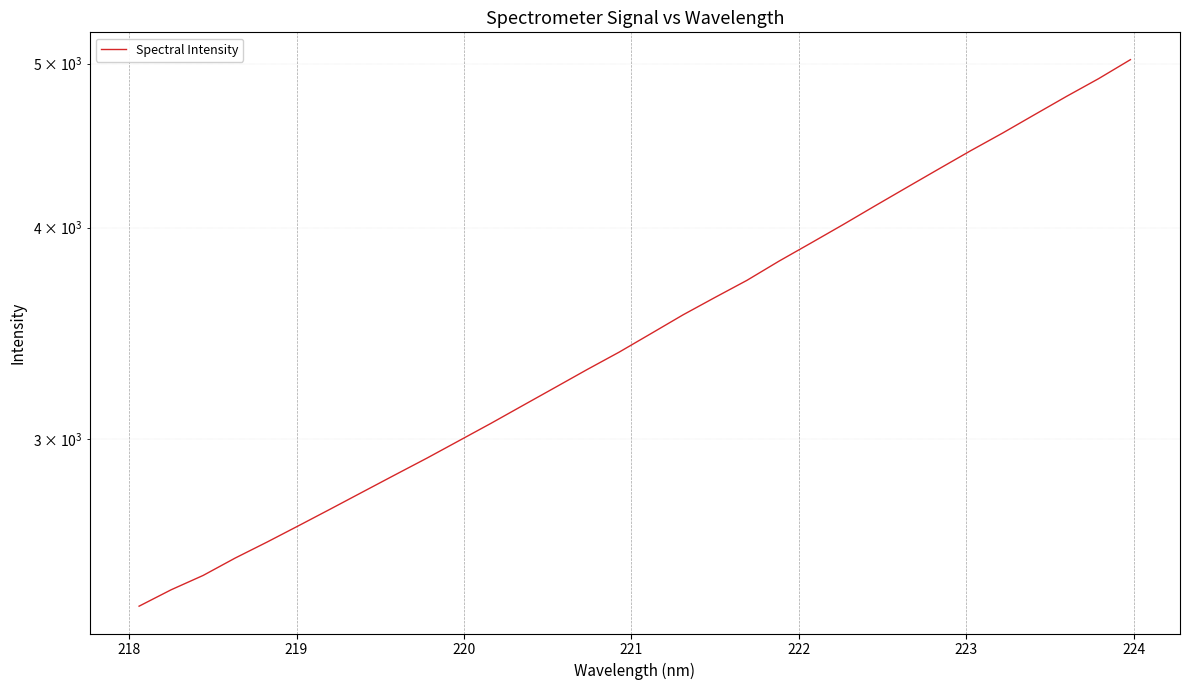

What is the minimum value shown in the chart?

2391.1